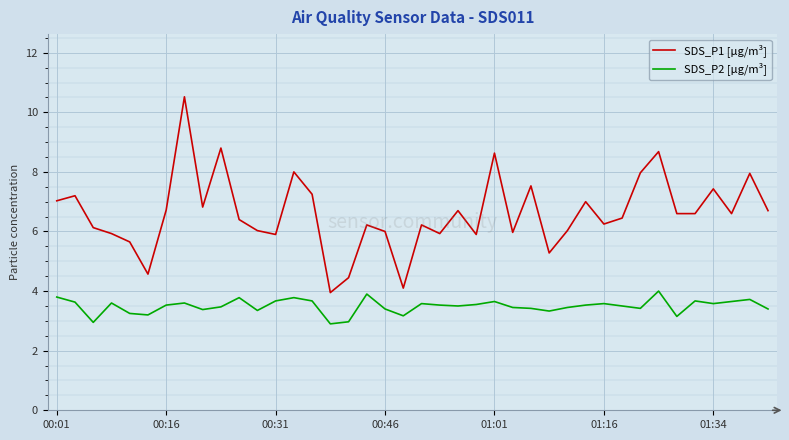

What is the smallest value displayed?

2.9